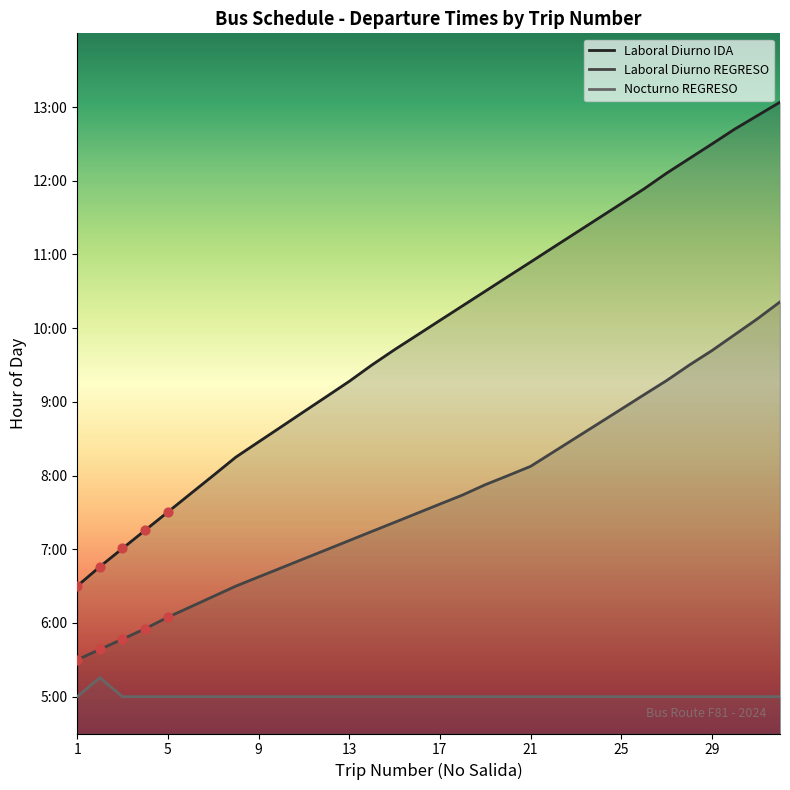

At how many categories does at least one series exceed 12?

6